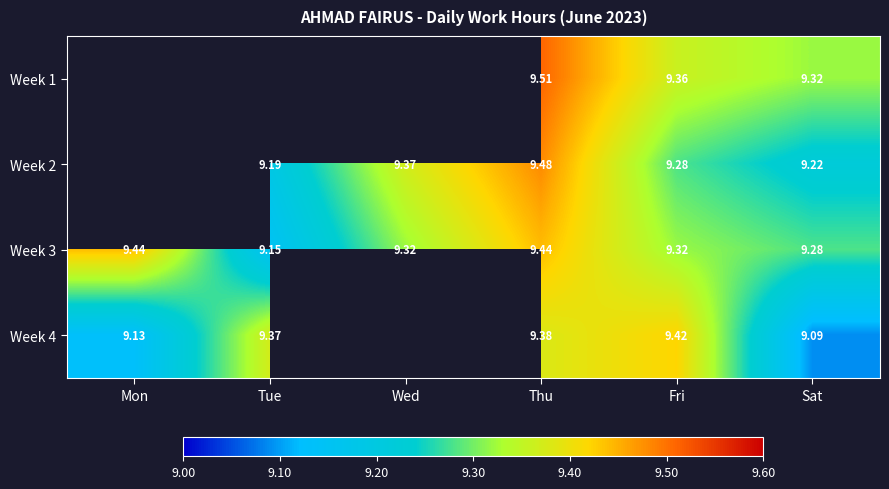

Is the value of Week 3 at Fri greater than the value of Week 2 at Sat?

Yes